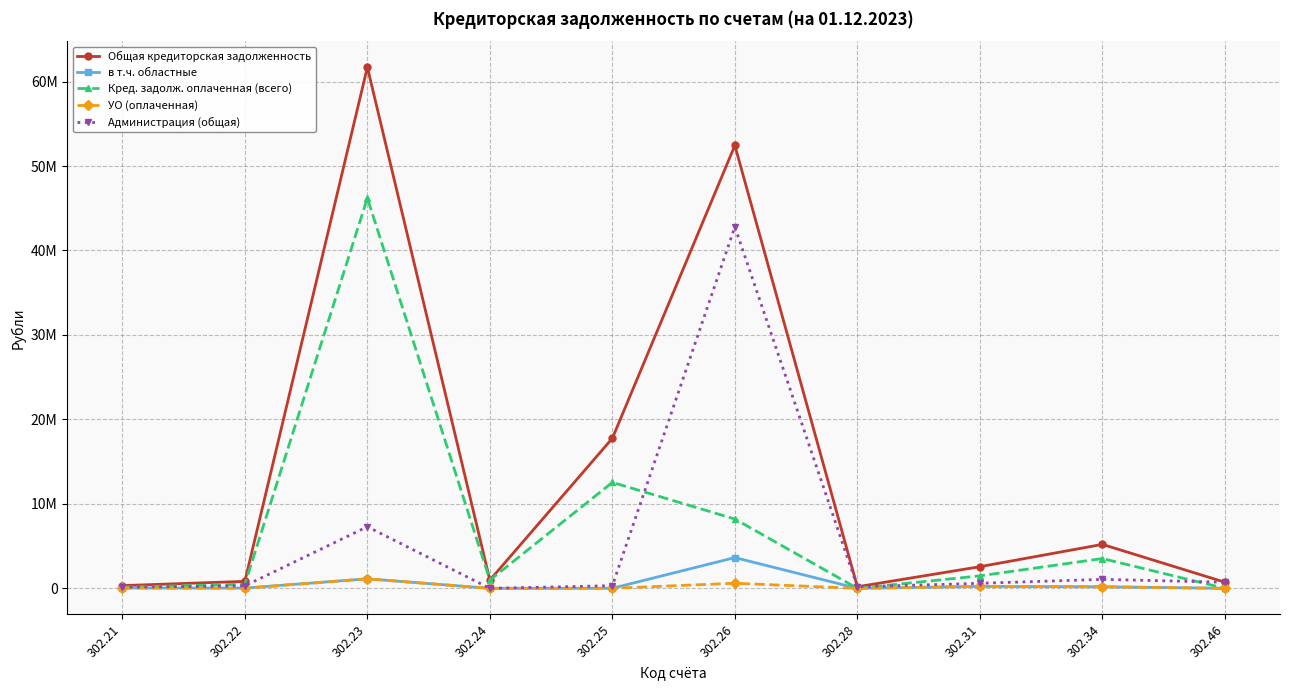

What are all the series names shown in the legend?

Общая кредиторская задолженность, в т.ч. областные, Кред. задолж. оплаченная (всего), УО (оплаченная), Администрация (общая)